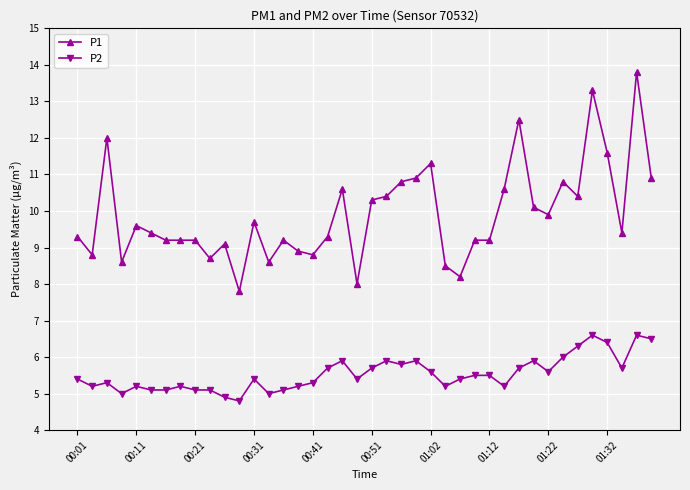

True or false: P1 has more than 2 points higher than both neighbors.

True